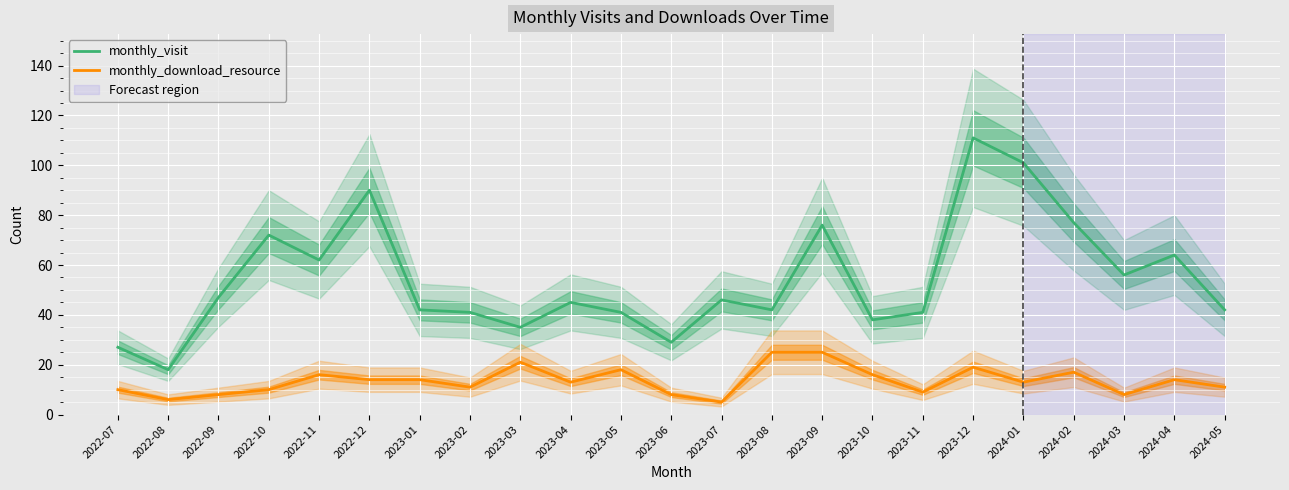

Rank the series at 2022-12 from lowest to highest value.

monthly_download_resource, monthly_visit